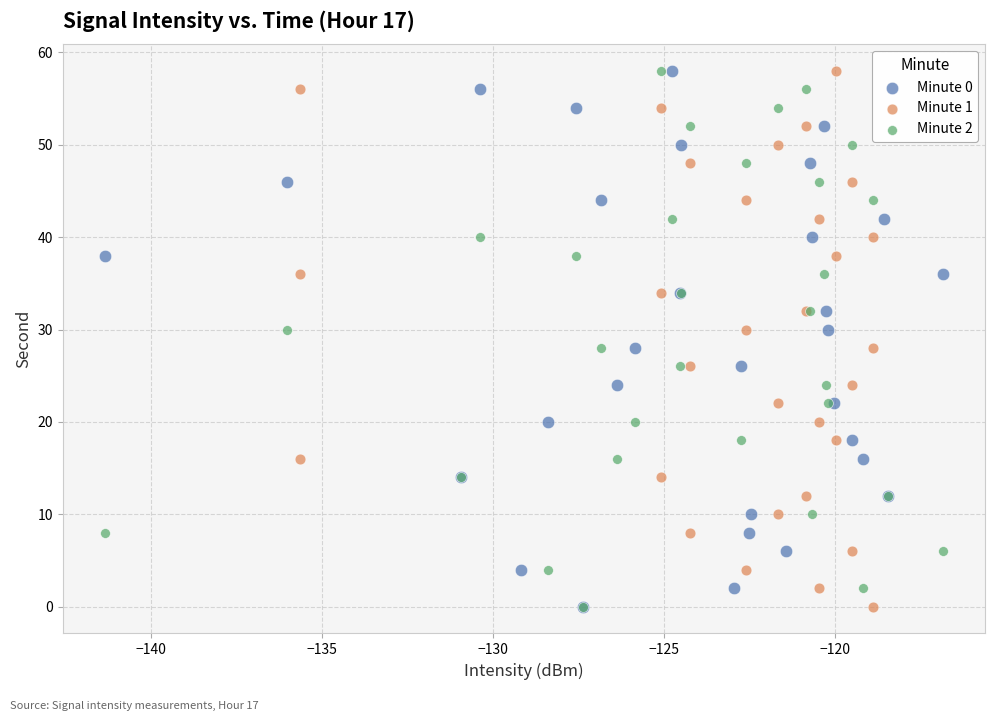

What are all the series names shown in the legend?

Minute 0, Minute 1, Minute 2